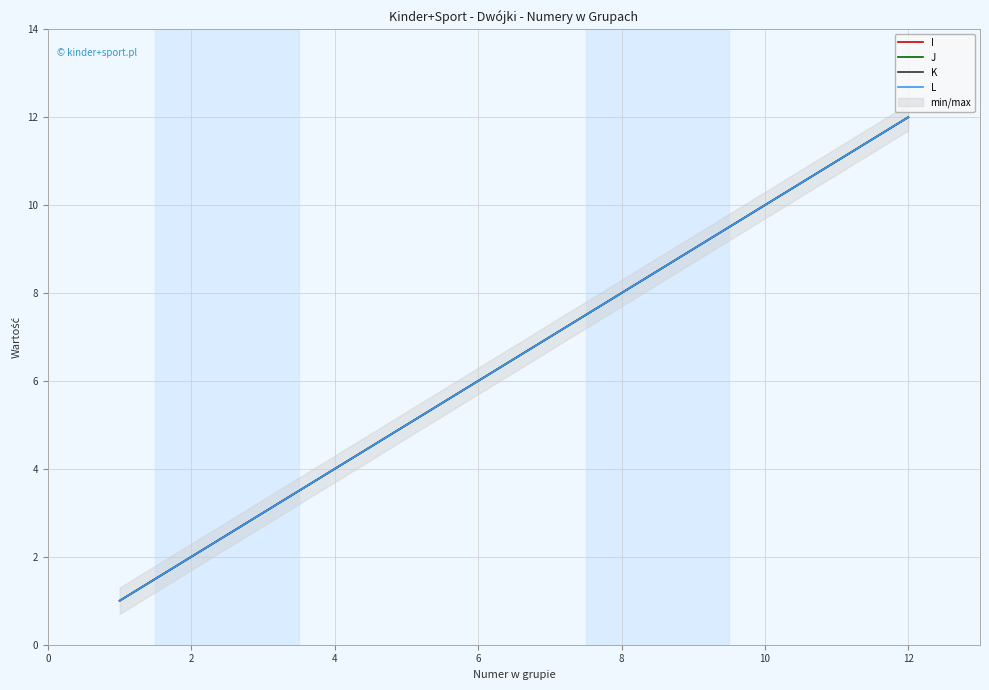

How many lines are shown in the chart?

4